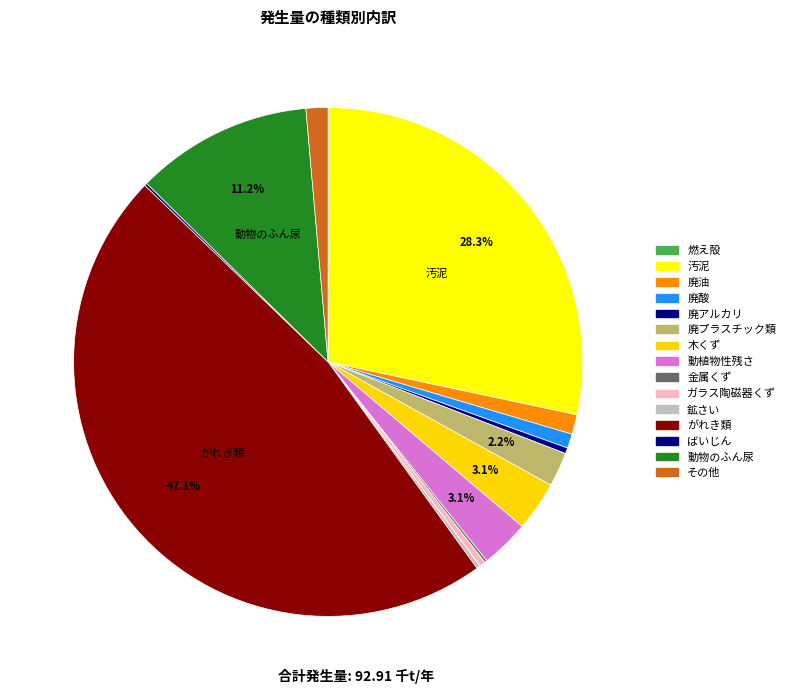

Does ガラス陶磁器くず account for over 50% of the chart?

No